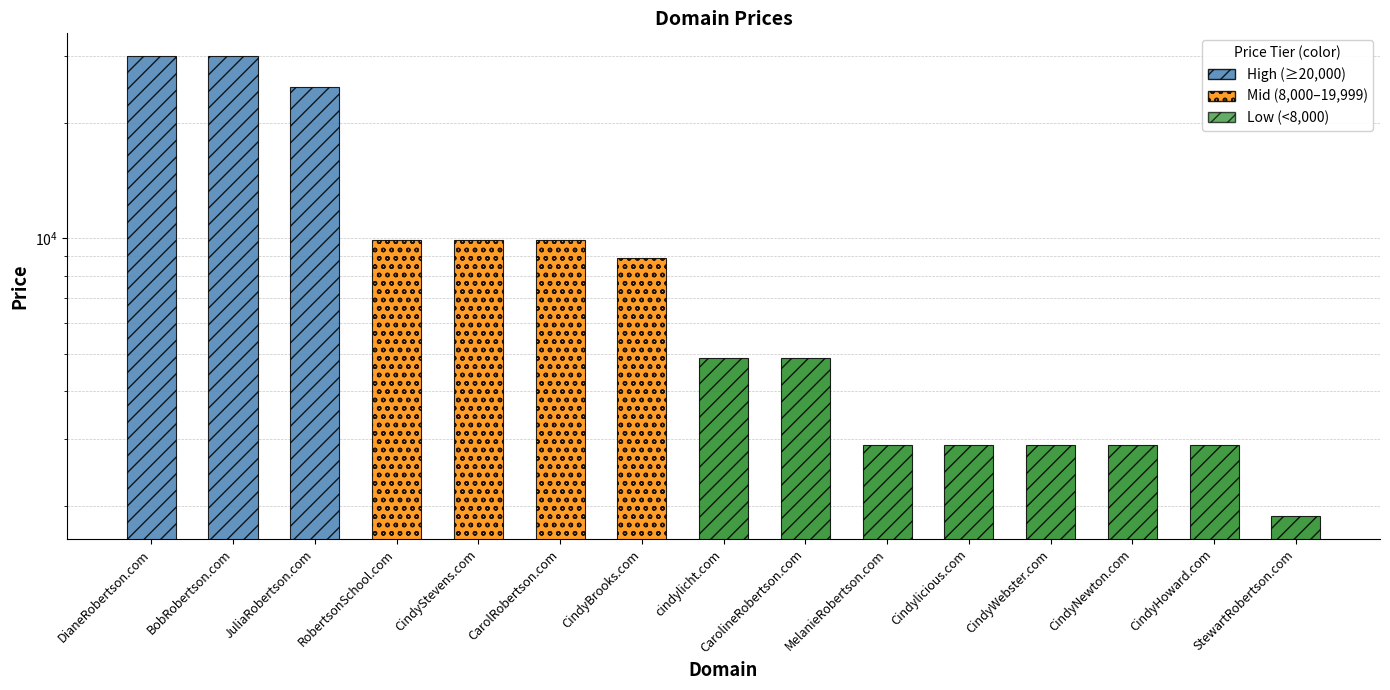

Is it true that the value at CindyHoward.com is 2888?

True